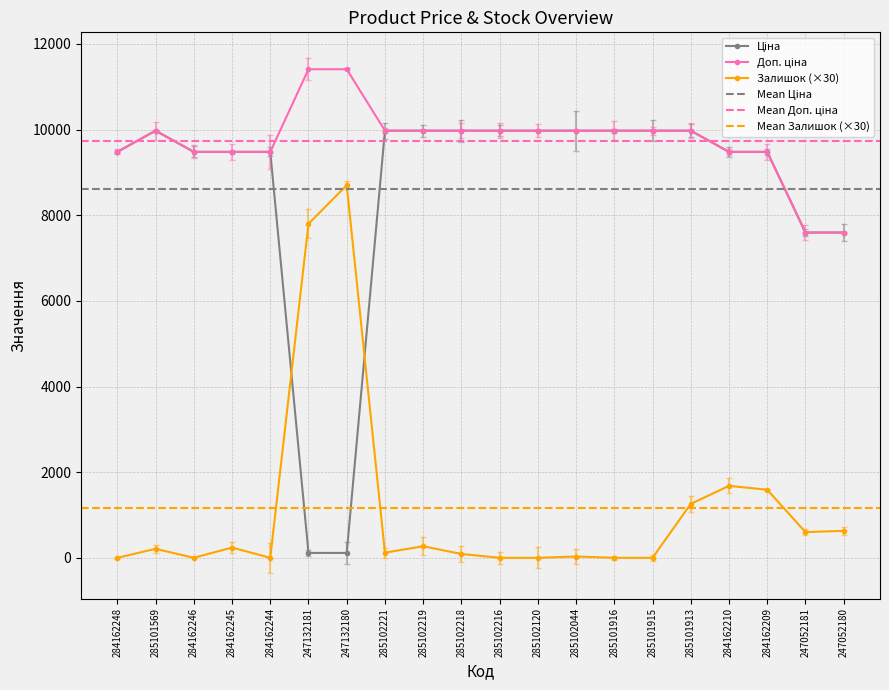

Does the chart display data point markers on the line(s)?

Yes